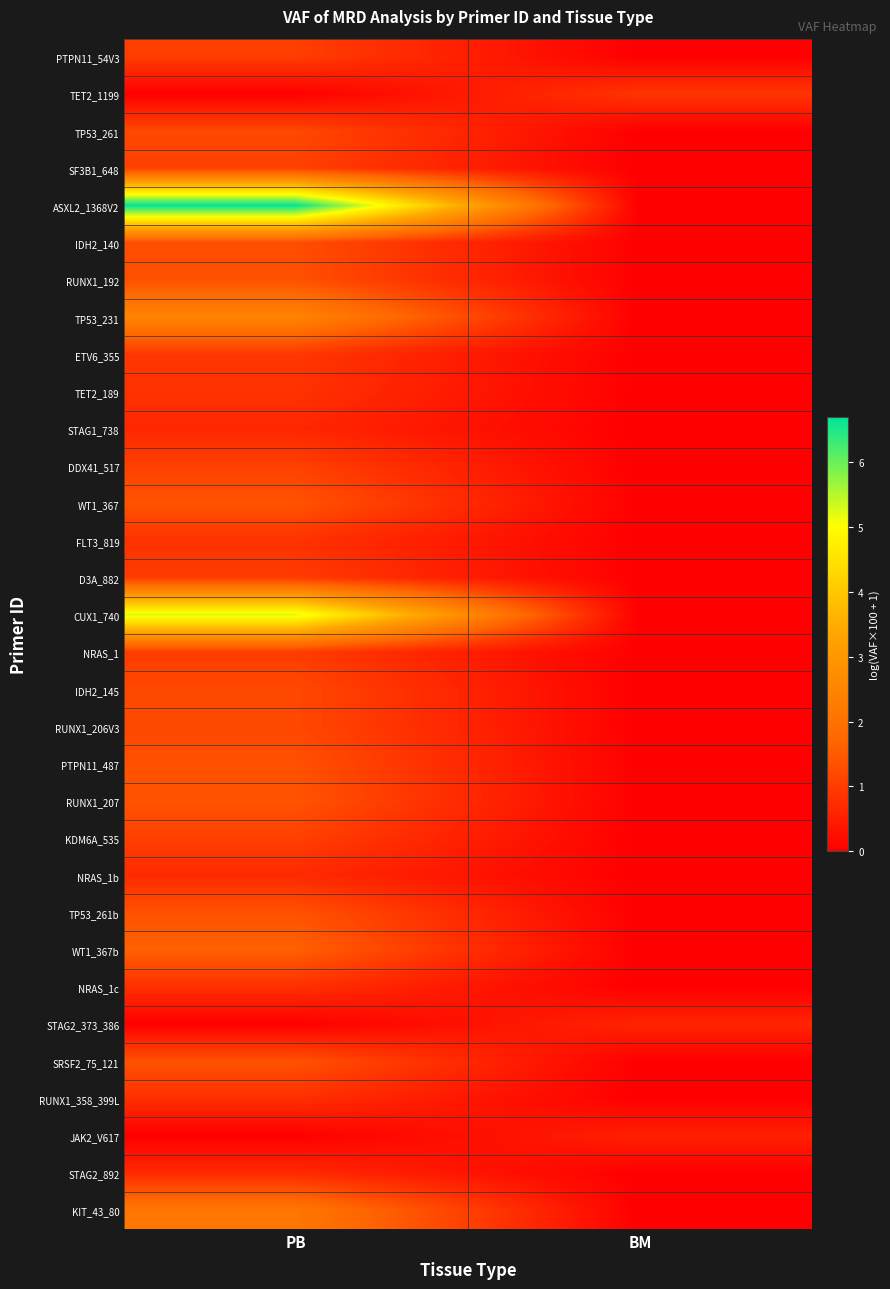

Reading right to left, transcribe all the data shown in this chart.

PTPN11_54V3: BM=0.0	PB=1.0
TET2_1199: BM=0.9	PB=0.0
TP53_261: BM=0.0	PB=1.2
SF3B1_648: BM=0.0	PB=1.1
ASXL2_1368V2: BM=0.0	PB=6.7
IDH2_140: BM=0.0	PB=1.3
RUNX1_192: BM=0.0	PB=1.3
TP53_231: BM=0.0	PB=2.5
ETV6_355: BM=0.0	PB=0.9
TET2_189: BM=0.0	PB=0.8
STAG1_738: BM=0.0	PB=0.6
DDX41_517: BM=0.0	PB=1.1
WT1_367: BM=0.0	PB=1.4
FLT3_819: BM=0.0	PB=0.8
D3A_882: BM=0.0	PB=1.0
CUX1_740: BM=0.0	PB=5.3
NRAS_1: BM=0.0	PB=1.0
IDH2_145: BM=0.0	PB=1.2
RUNX1_206V3: BM=0.0	PB=1.2
PTPN11_487: BM=0.0	PB=1.3
RUNX1_207: BM=0.0	PB=1.4
KDM6A_535: BM=0.0	PB=1.1
NRAS_1b: BM=0.0	PB=0.7
TP53_261b: BM=0.0	PB=1.4
WT1_367b: BM=0.0	PB=1.6
NRAS_1c: BM=0.0	PB=0.8
STAG2_373_386: BM=0.6	PB=0.0
SRSF2_75_121: BM=0.0	PB=1.4
RUNX1_358_399L: BM=0.0	PB=0.8
JAK2_V617: BM=0.5	PB=0.0
STAG2_892: BM=0.0	PB=0.7
KIT_43_80: BM=0.0	PB=2.1